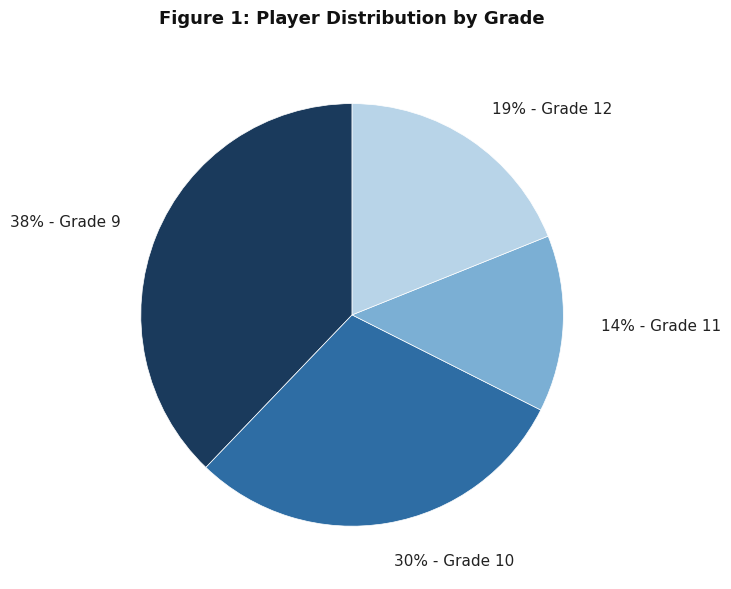

How many slices are in this pie chart?

4